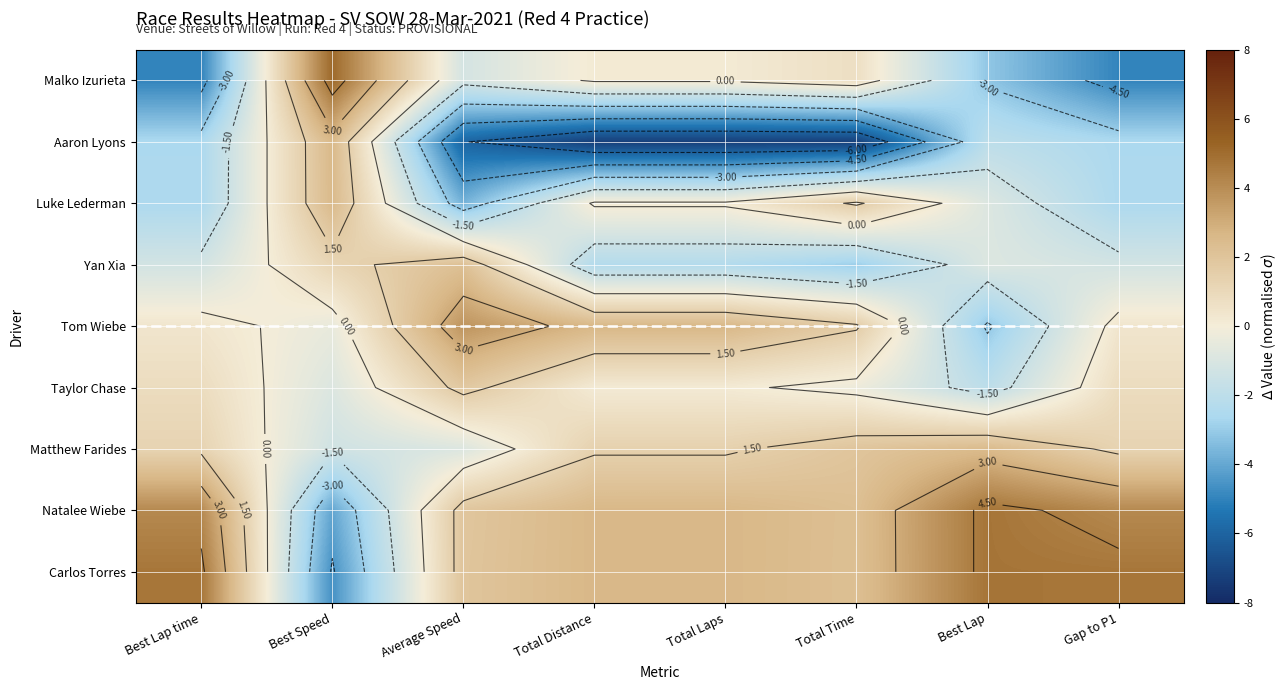

Which series has the largest total across all categories?

Carlos Torres